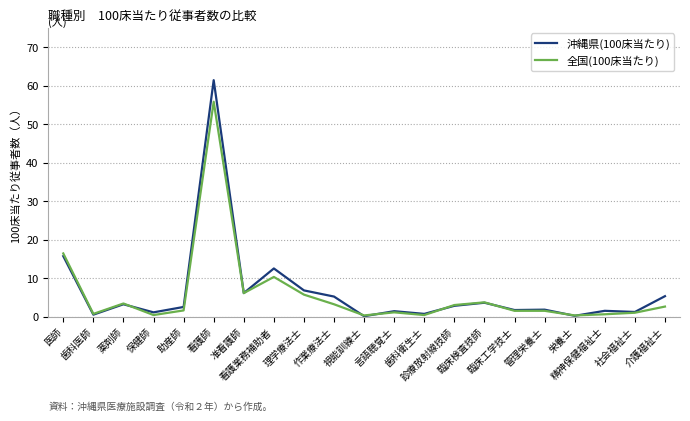

What is the highest value of the 全国(100床当たり) series?

55.8